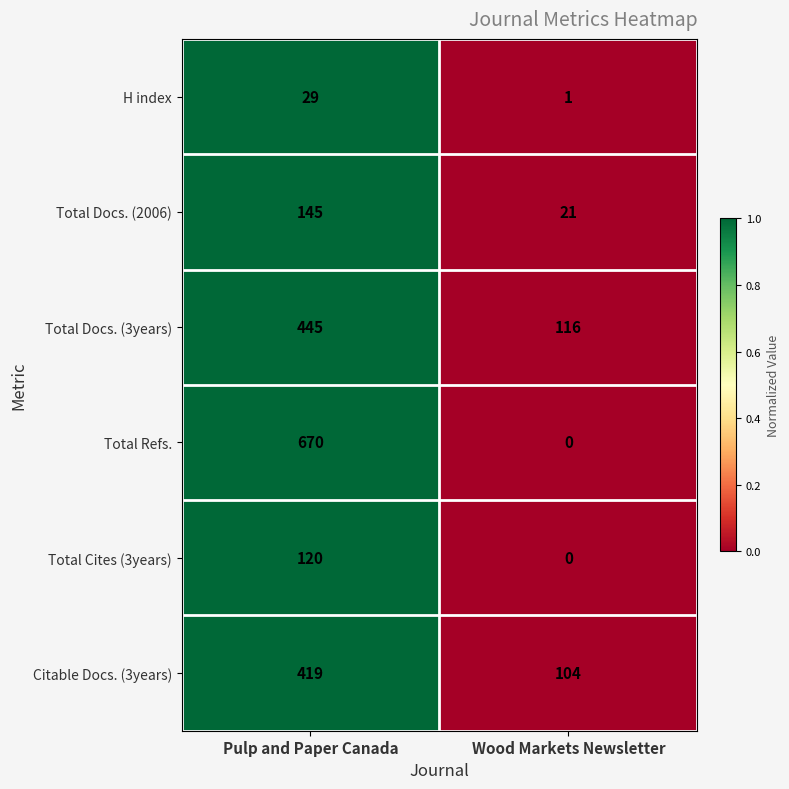

Reading left to right, extract all data points from this chart.

H index: 29	1
Total Docs. (2006): 145	21
Total Docs. (3years): 445	116
Total Refs.: 670	0
Total Cites (3years): 120	0
Citable Docs. (3years): 419	104